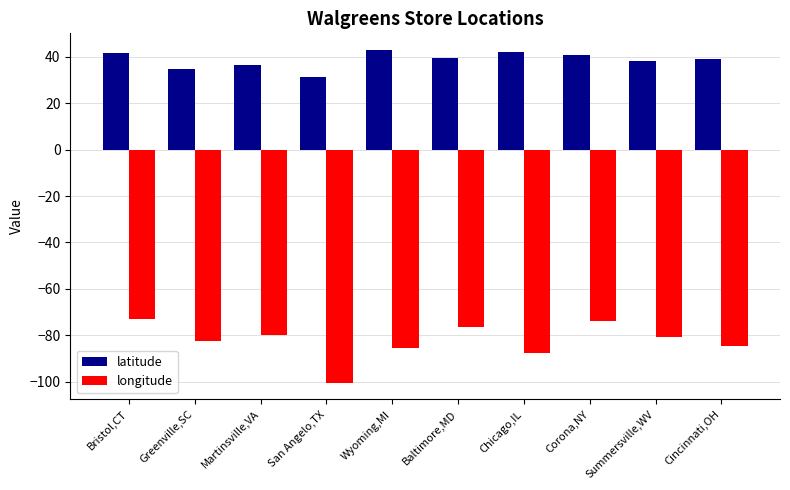

What is the label of the 3rd bar from the right?

Corona,NY